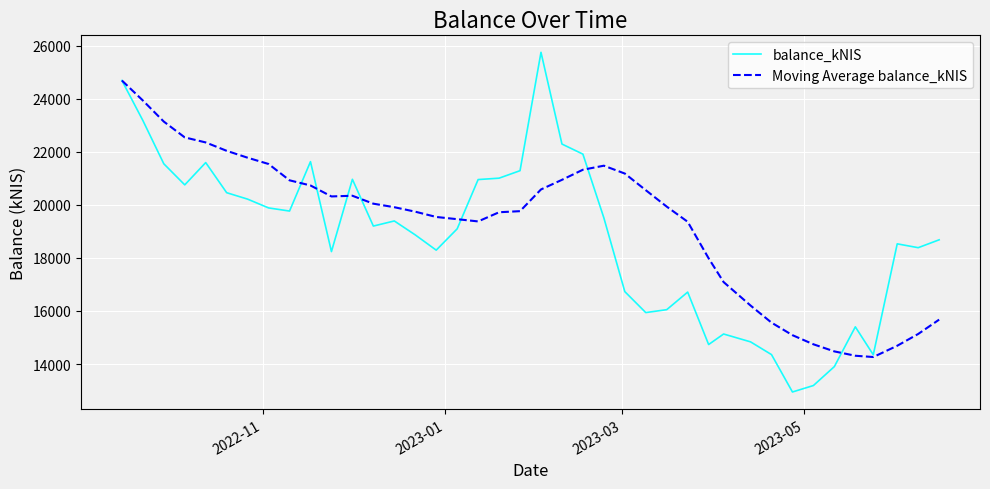

What is the difference between the maximum and second lowest values in the balance_kNIS series?

12562.2